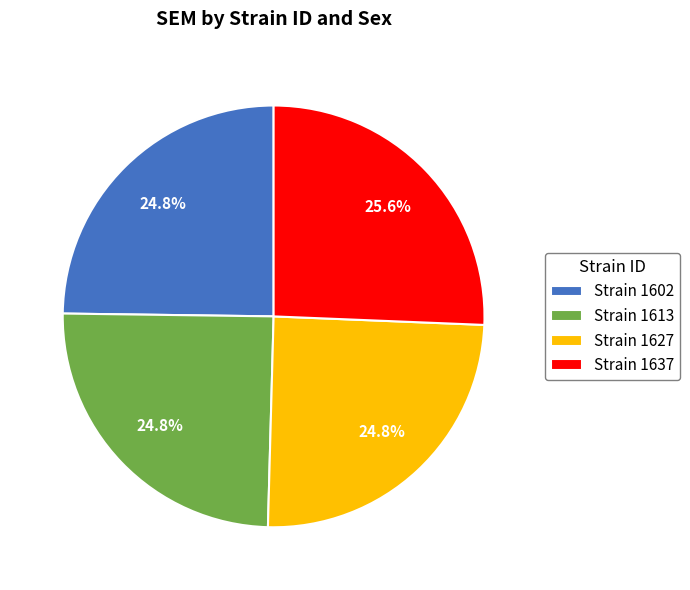

How many segments does this pie chart have?

4